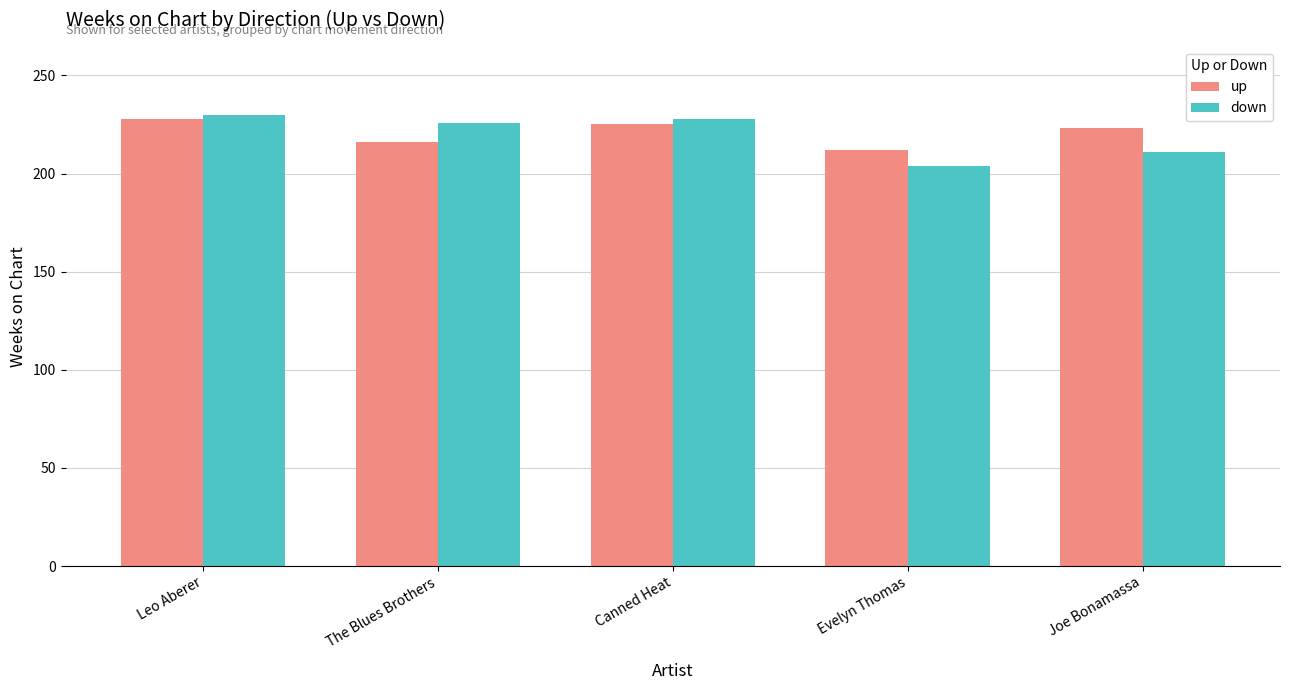

How many bars are there in total?

10